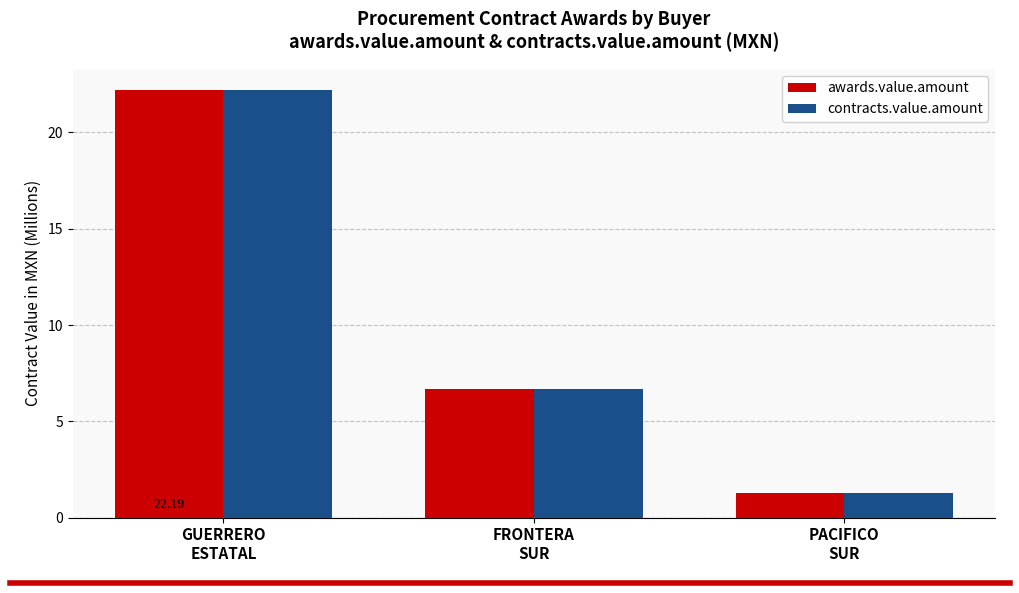

Reading left to right, transcribe all the data shown in this chart.

awards.value.amount: 22.2	6.7	1.3
contracts.value.amount: 22.2	6.7	1.3